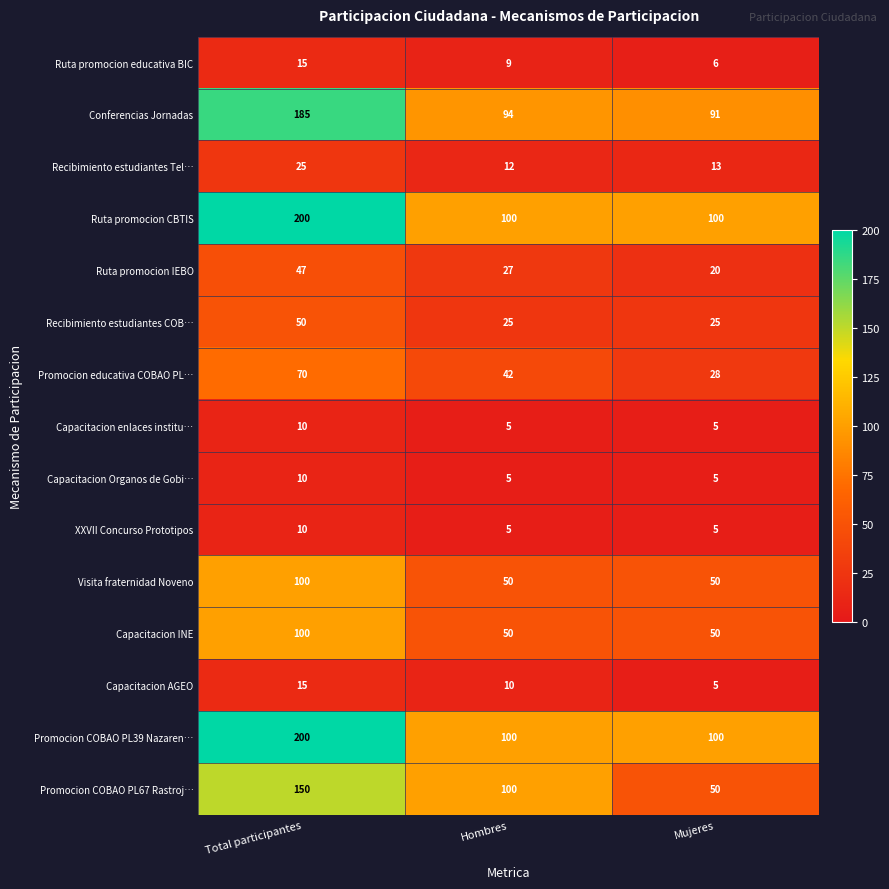

Count the number of data series in this chart.

15